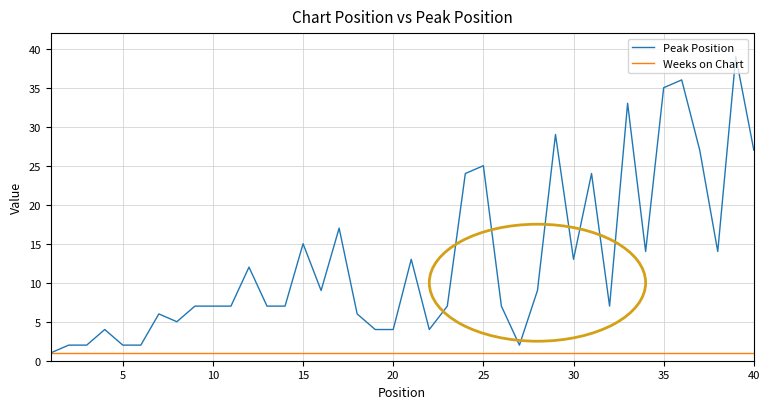

Rank the series by their average value, from lowest to highest.

Weeks on Chart, Peak Position